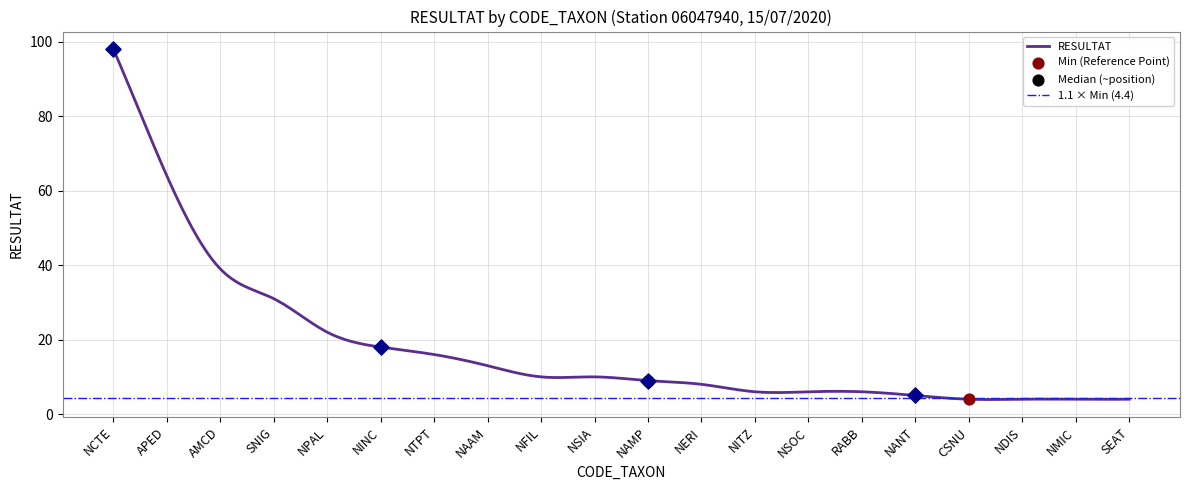

What is the change in value from NCTE to NANT?

-93